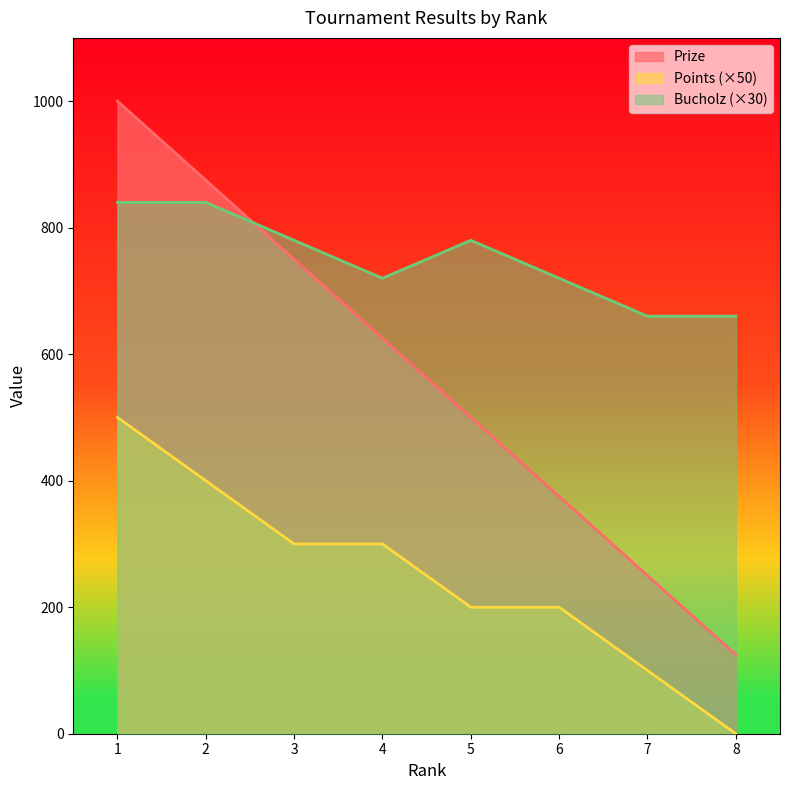

True or false: Points and Bucholz intersect in this chart.

False